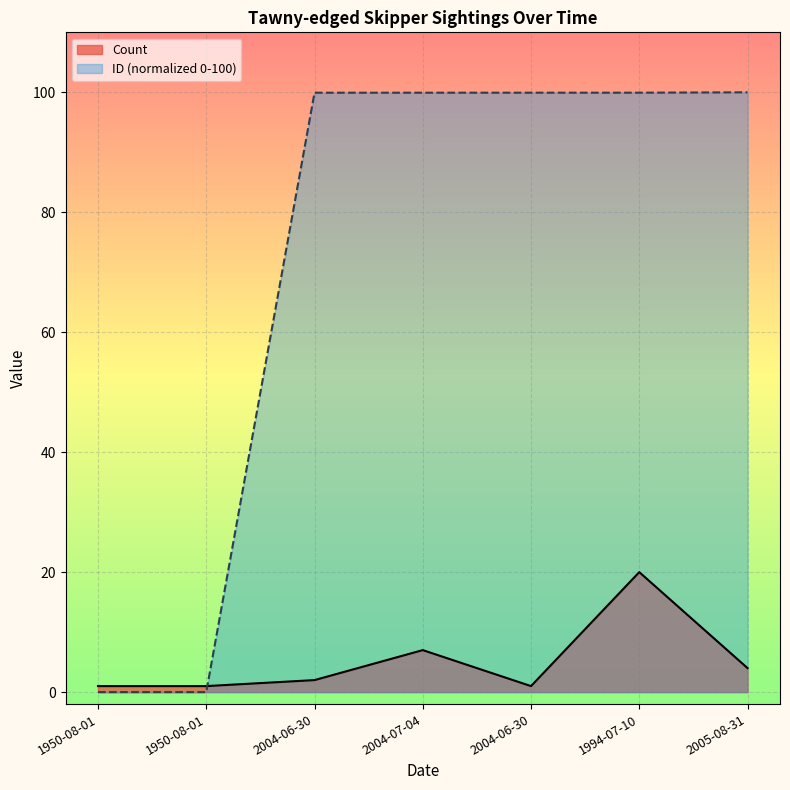

At which category is the sum across all series the highest?

1994-07-10